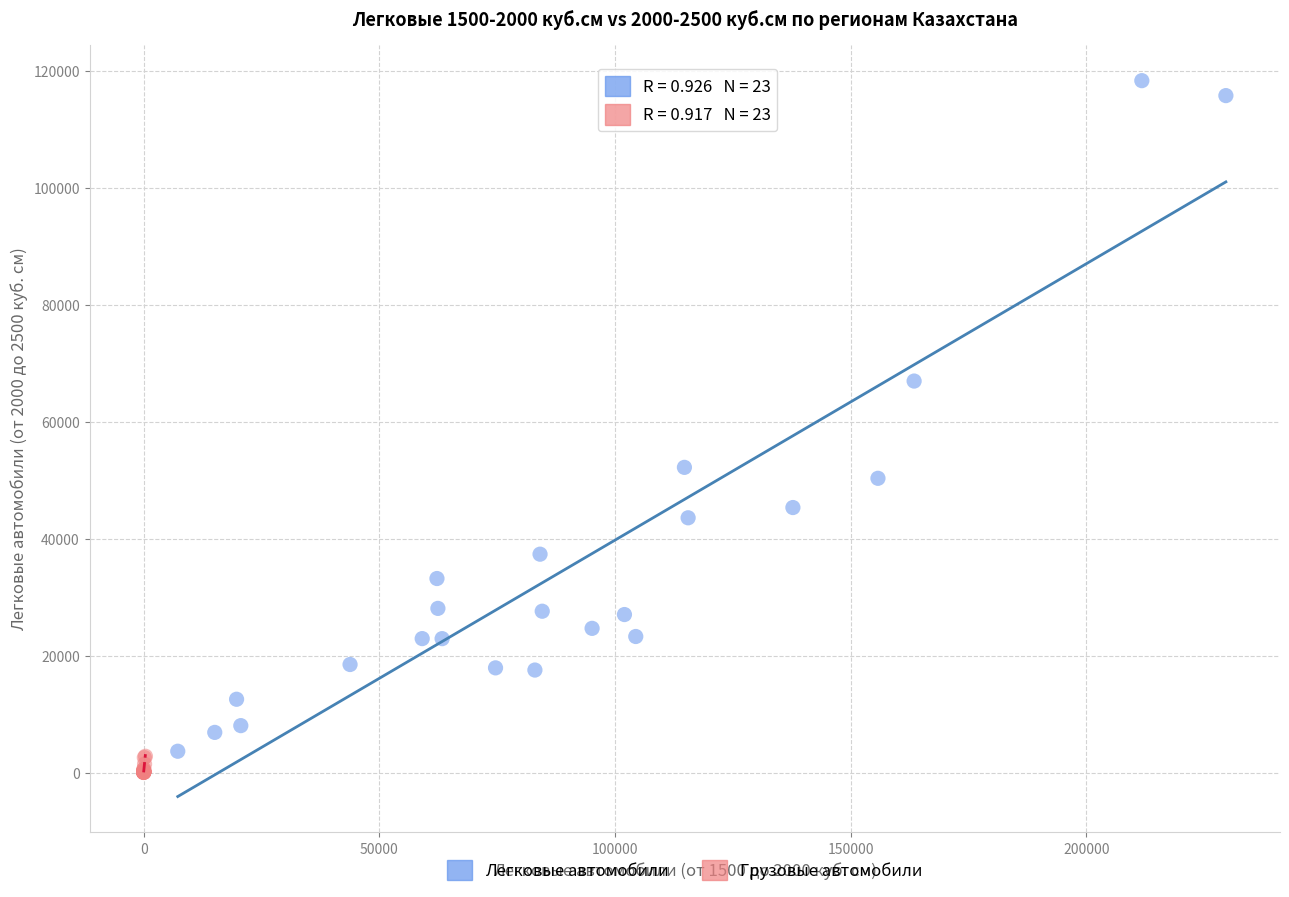

Which series contains the highest Y value?

Легковые автомобили